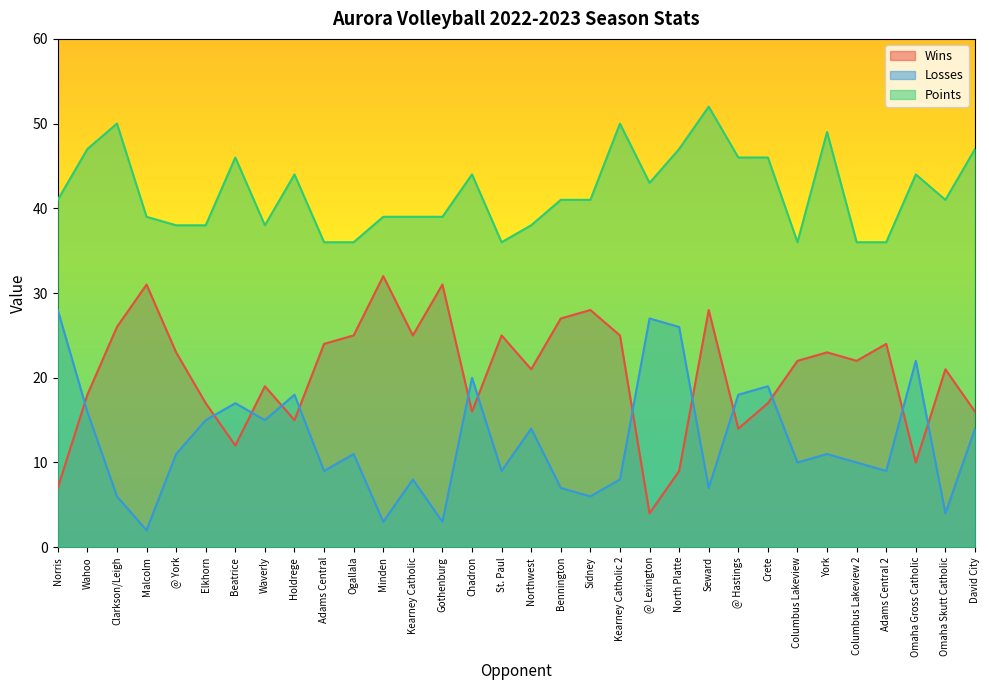

Which series has the largest total across all categories?

Points